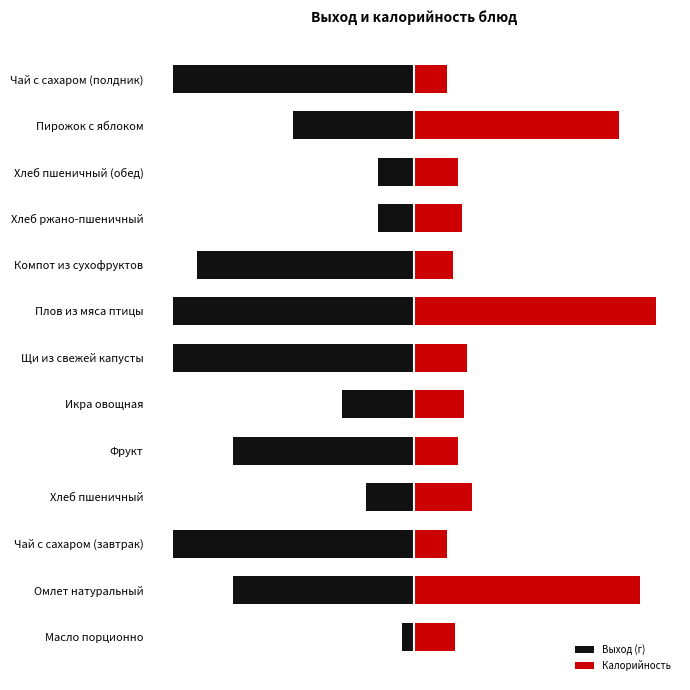

What is the average value of the Выход (г) series?

-178.8